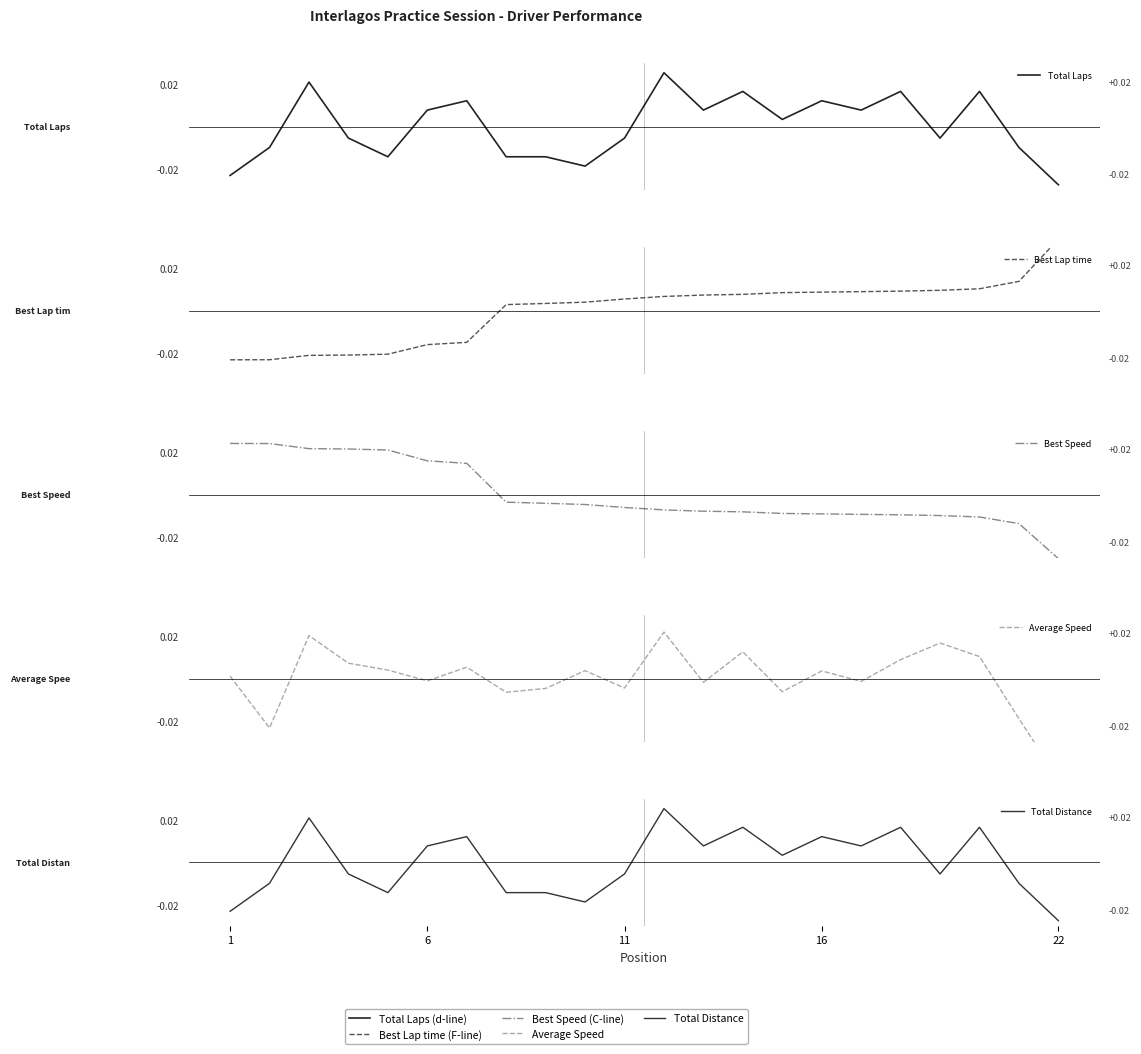

At how many categories does at least one series exceed 0?

22